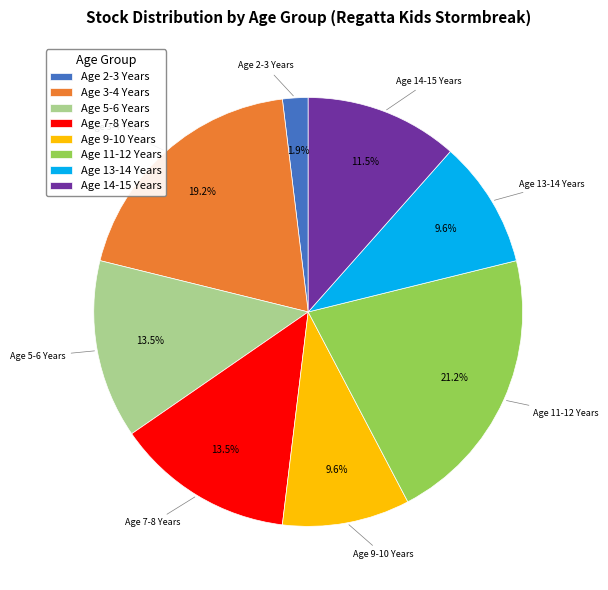

Between Age 3-4 Years and Age 11-12 Years, which is larger?

Age 11-12 Years